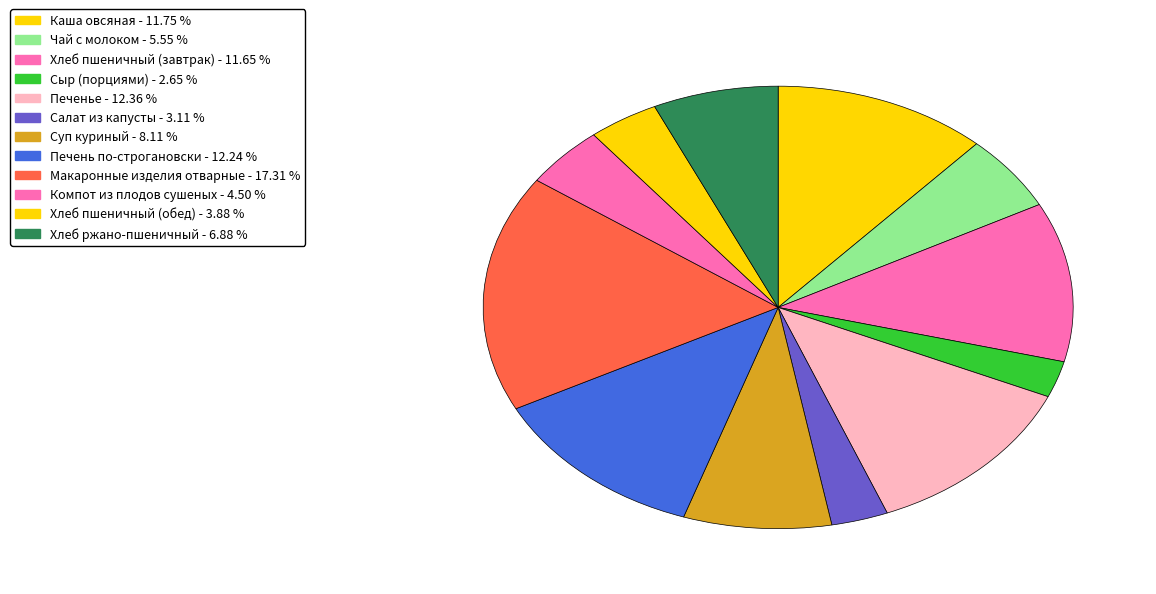

True or false: Макаронные изделия отварные accounts for 17% of the total.

True